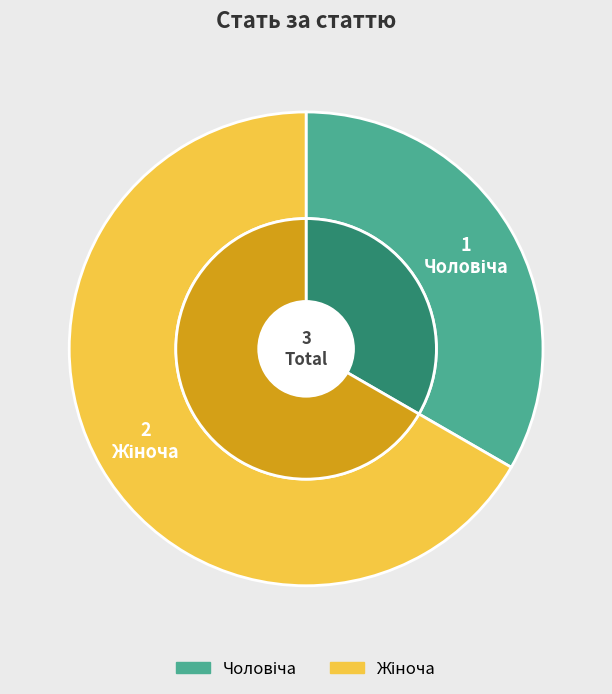

How many segments does this pie chart have?

2